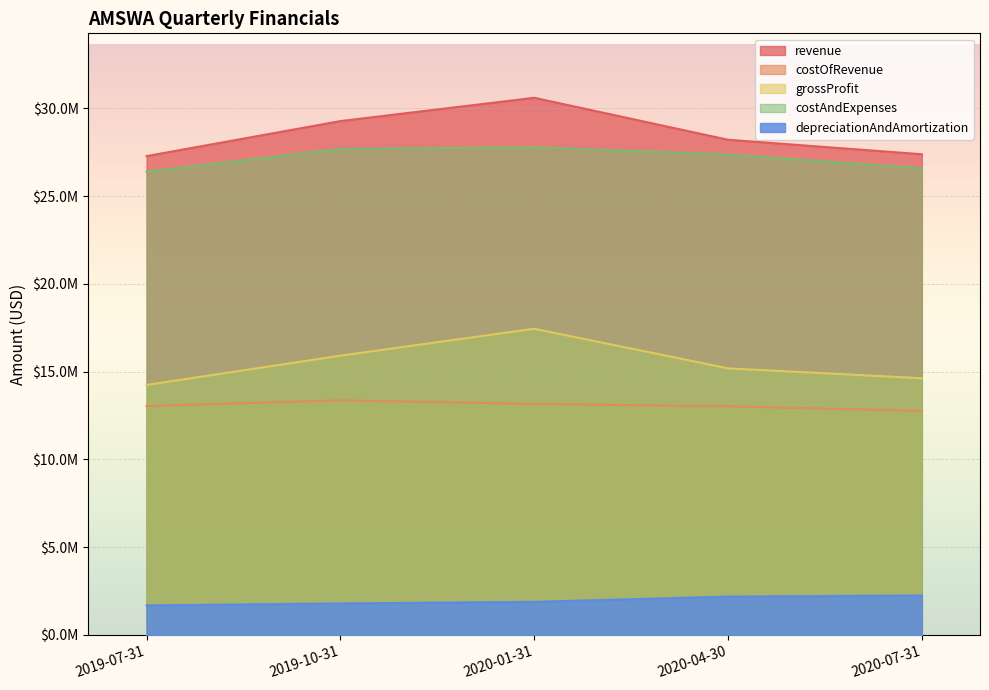

How many data points does each series have?

5